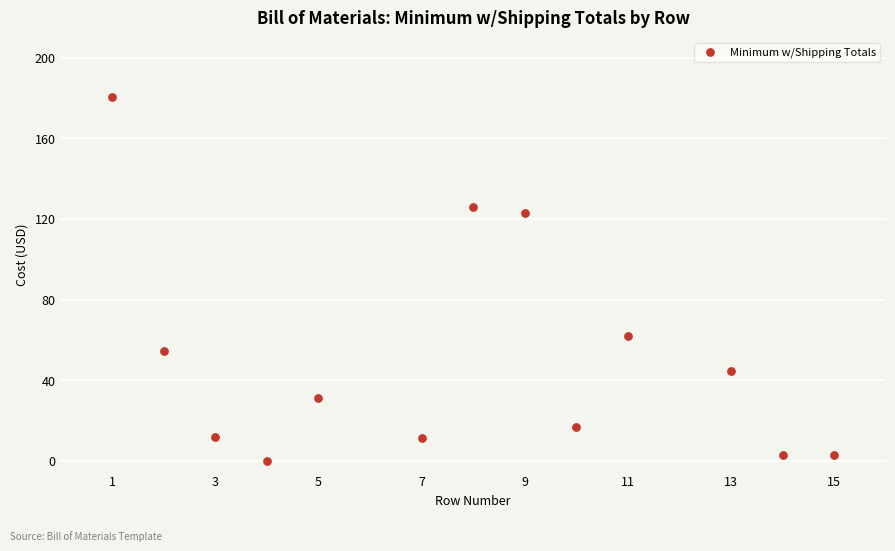

What Y value in the scatter plot is closest to 90?

61.7